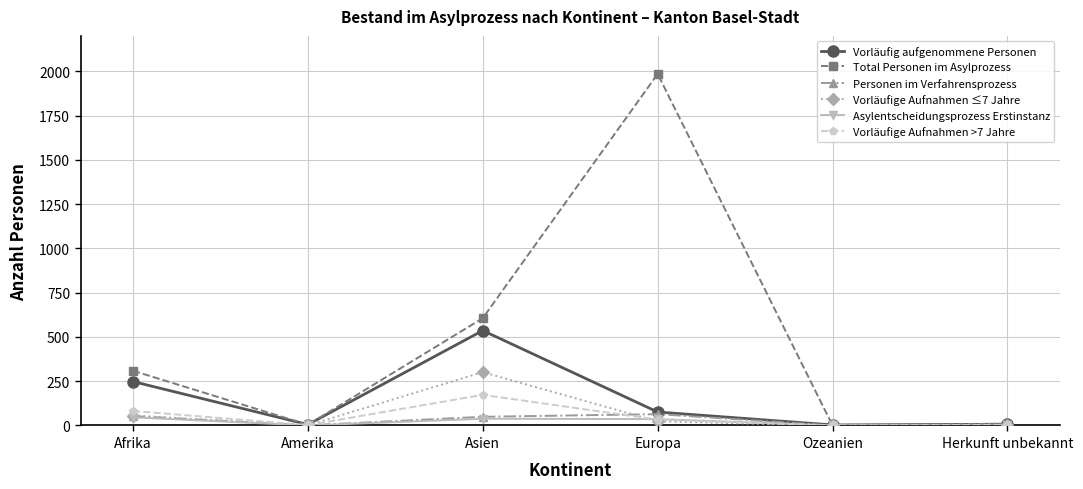

Does the chart have visible grid lines?

Yes